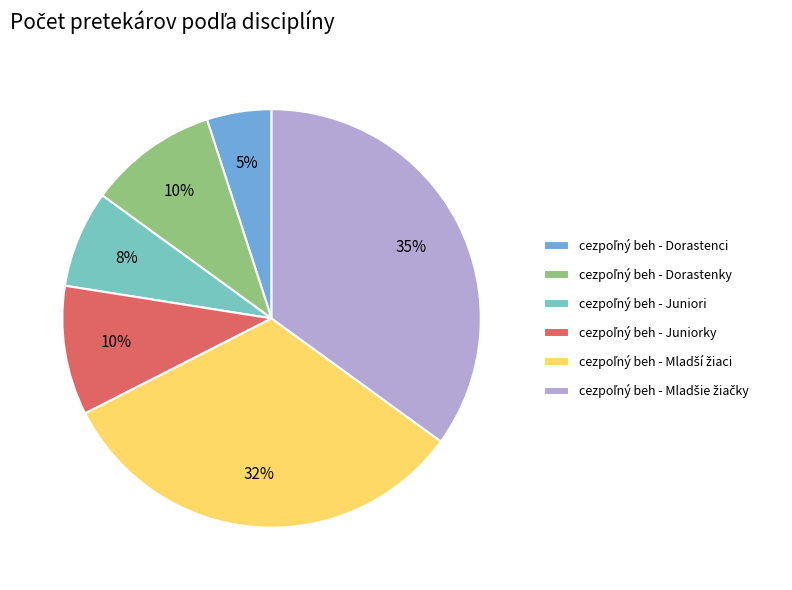

To the nearest percent, what is the average slice percentage?

17%